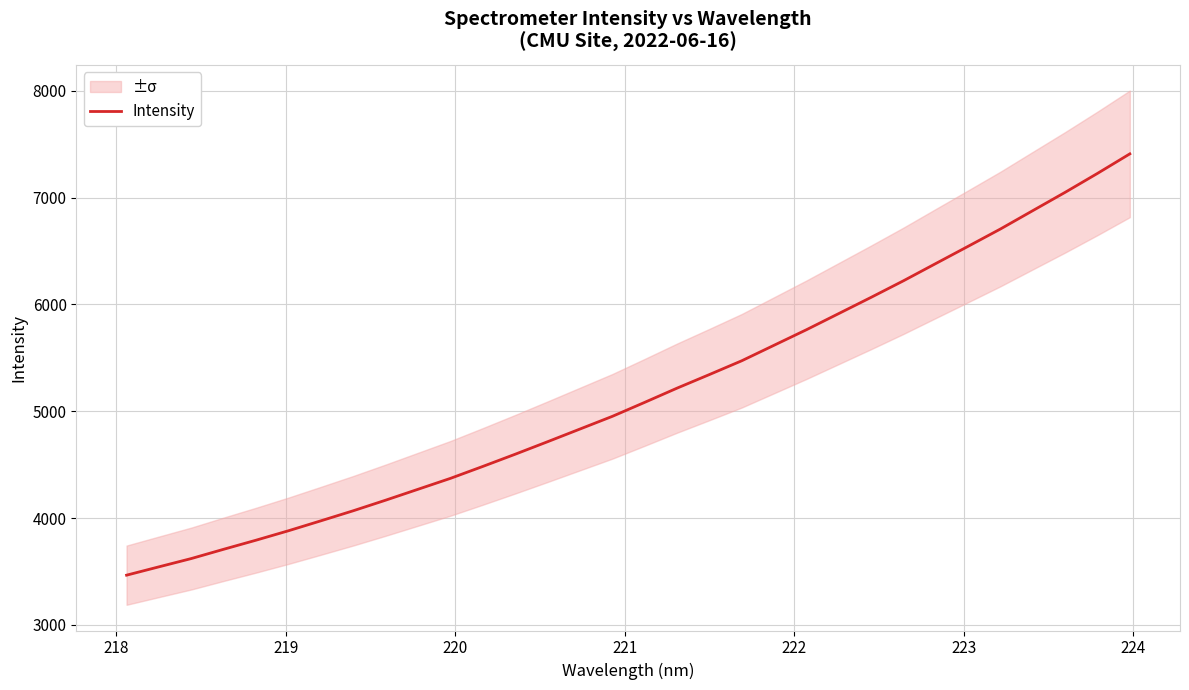

What is the lowest value of the Intensity series?

3465.0